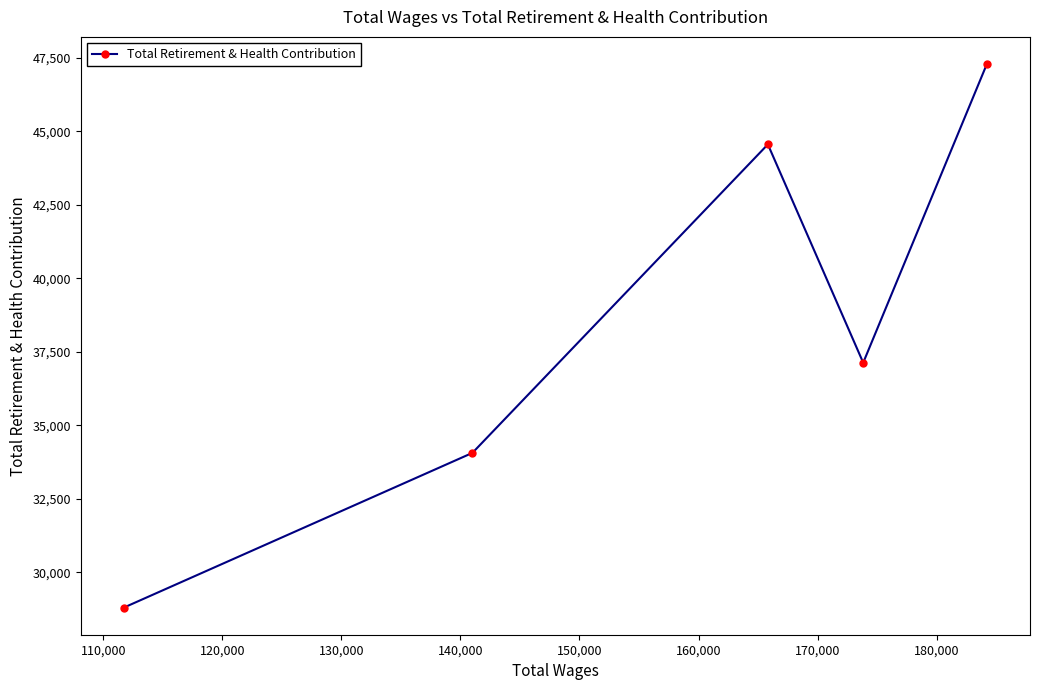

What is the difference between the maximum and second lowest values?

13220